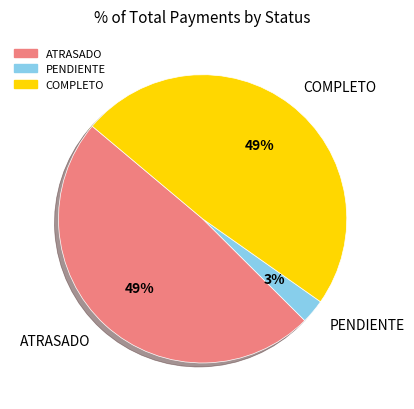

Combined, do PENDIENTE and COMPLETO account for over 50%?

Yes